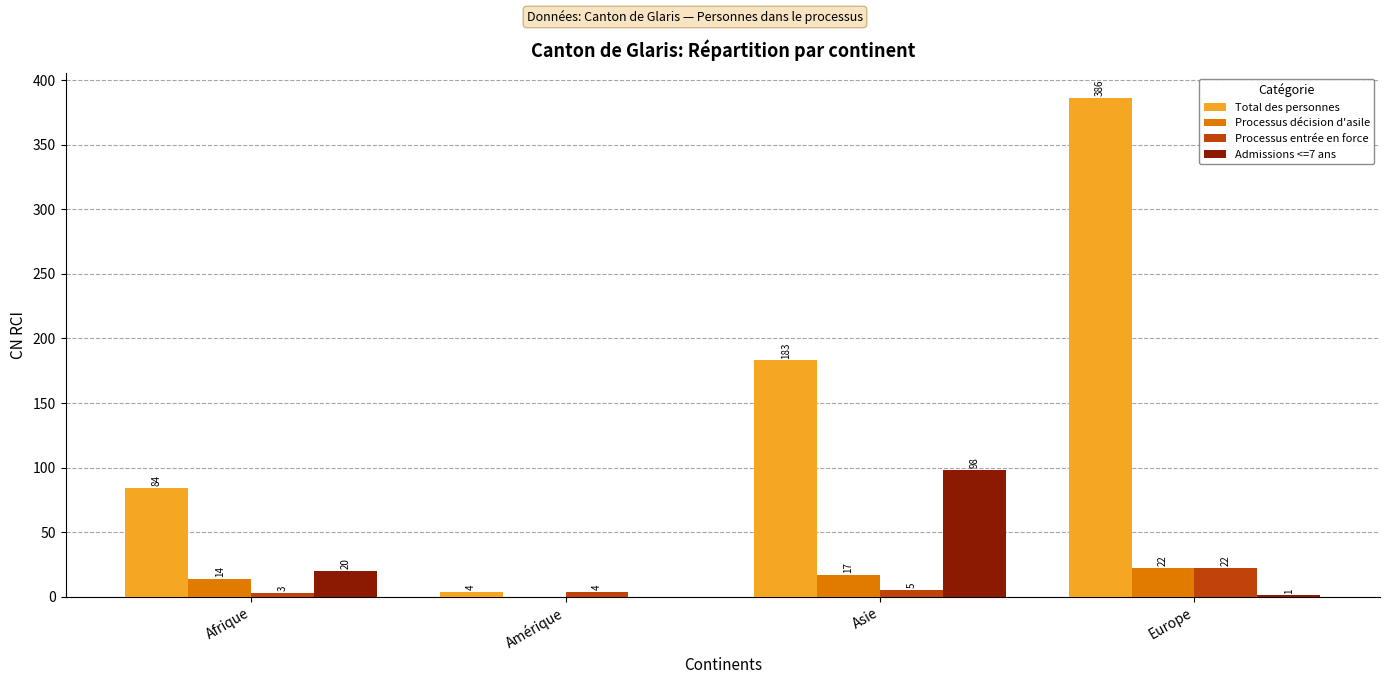

Reading right to left, transcribe all the data shown in this chart.

Total des personnes: Europe=386	Asie=183	Amérique=4	Afrique=84
Processus décision d'asile: Europe=22	Asie=17	Amérique=0	Afrique=14
Processus entrée en force: Europe=22	Asie=5	Amérique=4	Afrique=3
Admissions <=7 ans: Europe=1	Asie=98	Amérique=0	Afrique=20